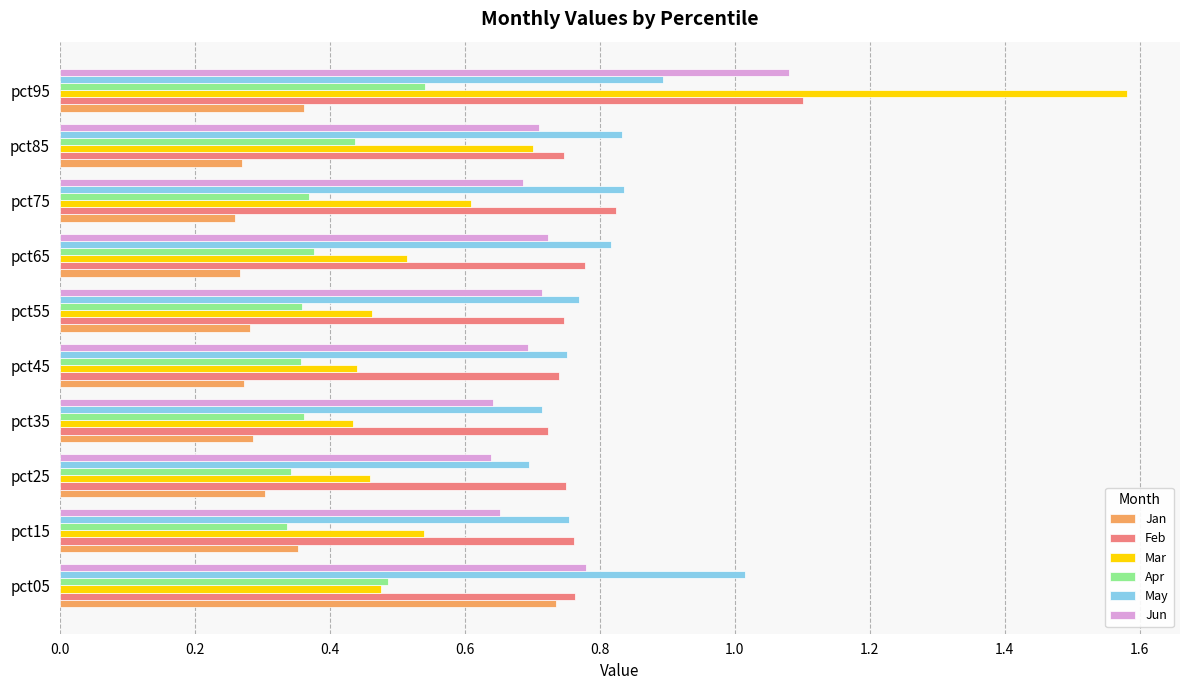

Count the Jan values in the range 0 to 1.

10